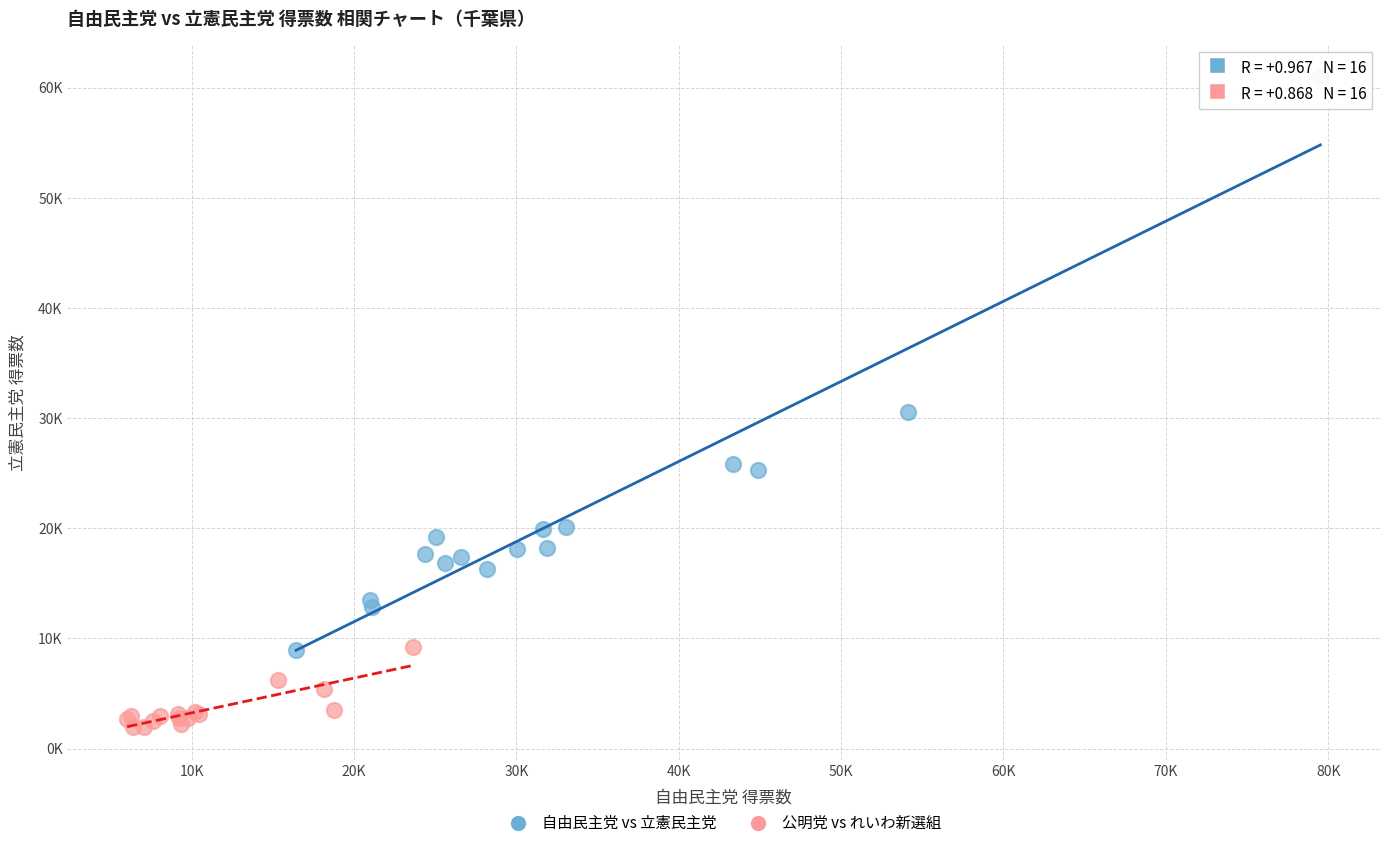

What are all the series names shown in the legend?

自由民主党 vs 立憲民主党, 公明党 vs れいわ新選組